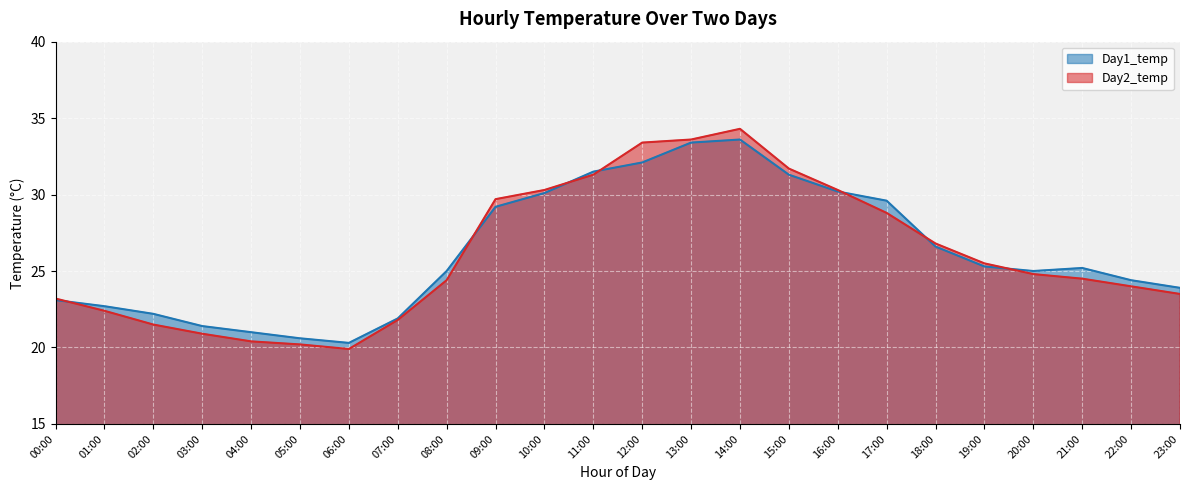

How many interior local valleys does the Day2_temp series have?

1